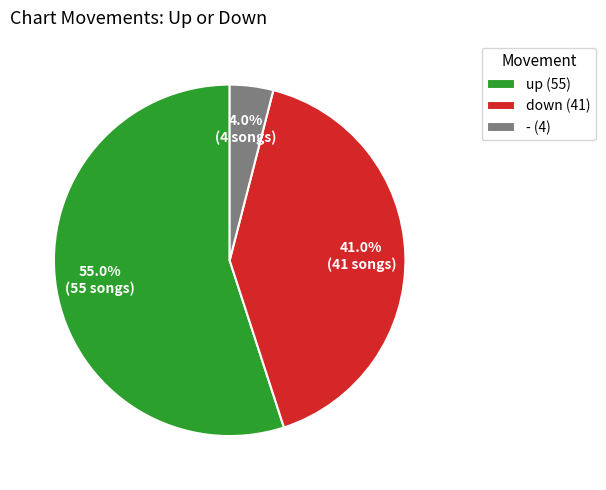

To the nearest percent, what is the combined percentage of up and down?

96%